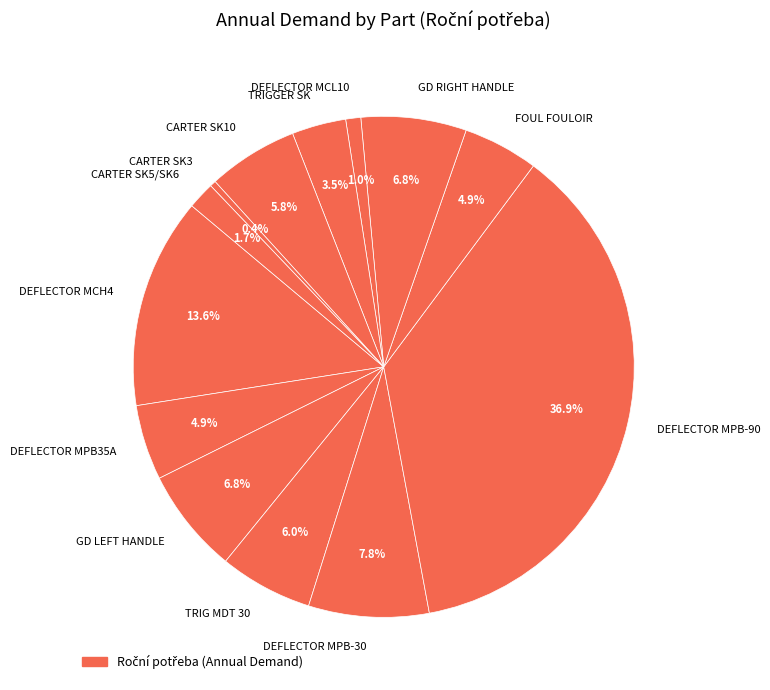

Does any single category account for the majority?

No